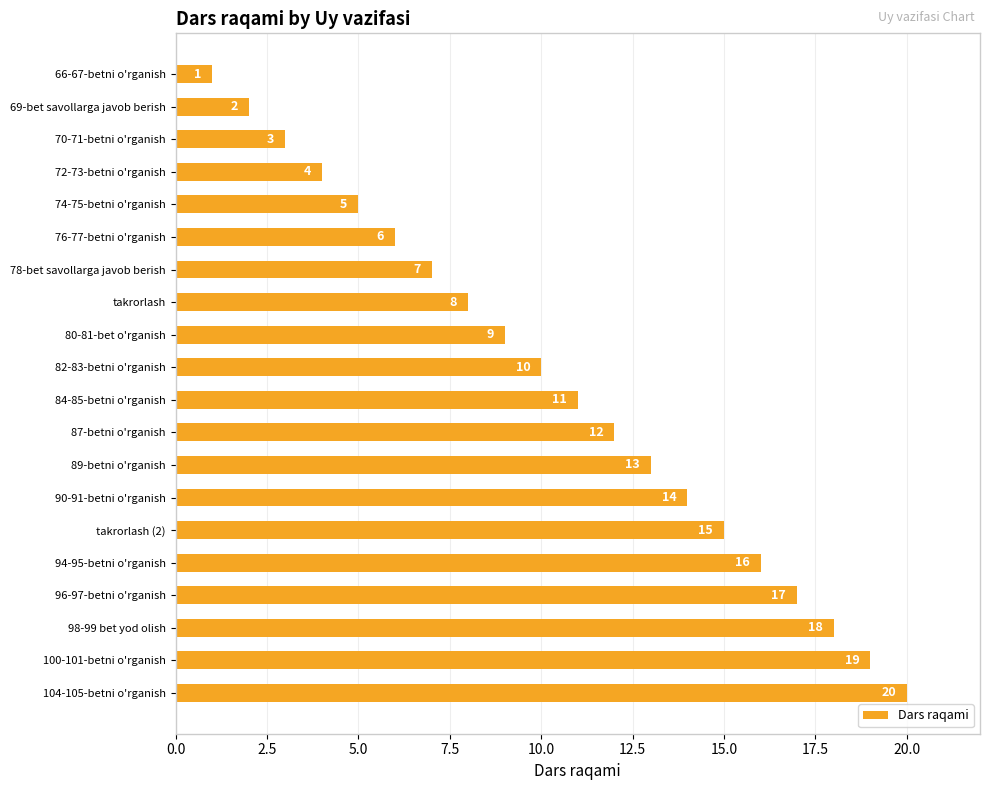

What is the sum of all values?

210